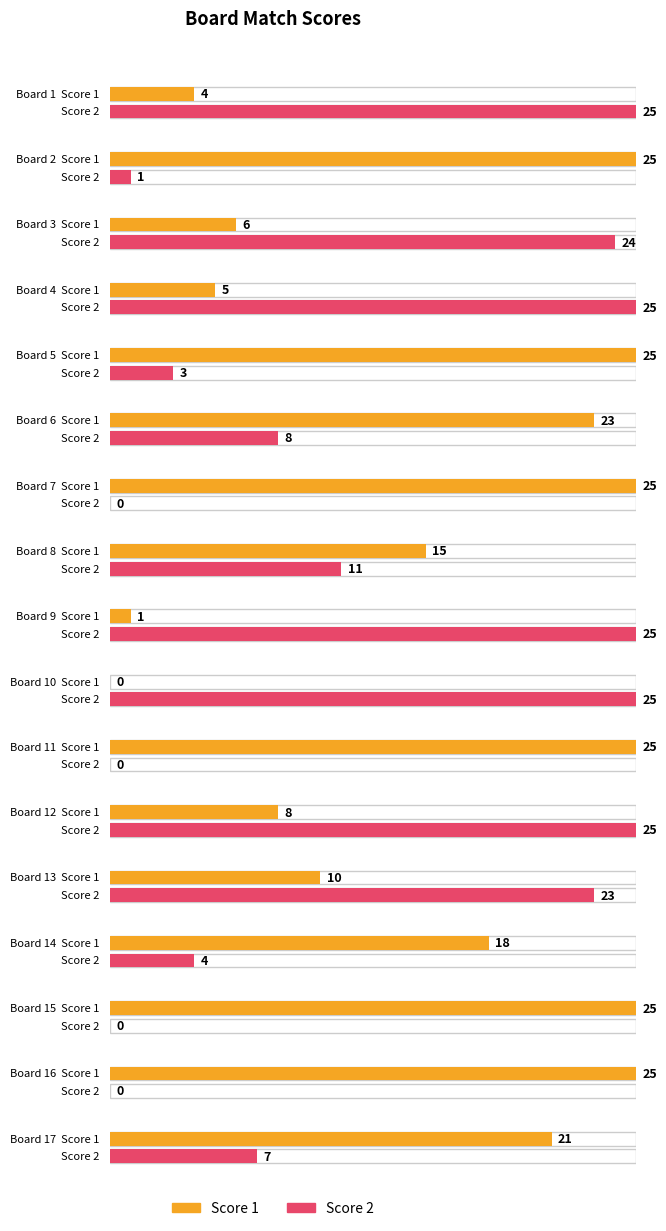

What is the value of the Score 2 bar at the 14th from the left?

4